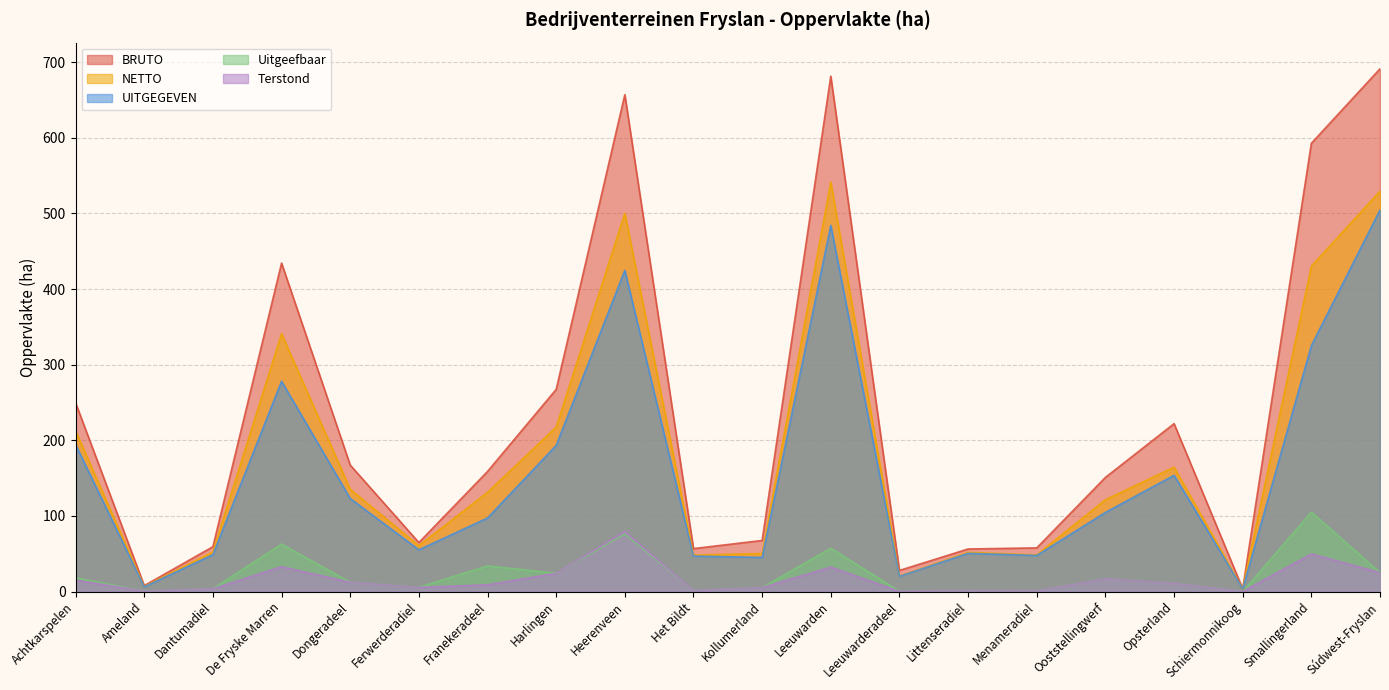

The value of Uitgeefbaar at Dongeradeel is 12.2. True or false?

True